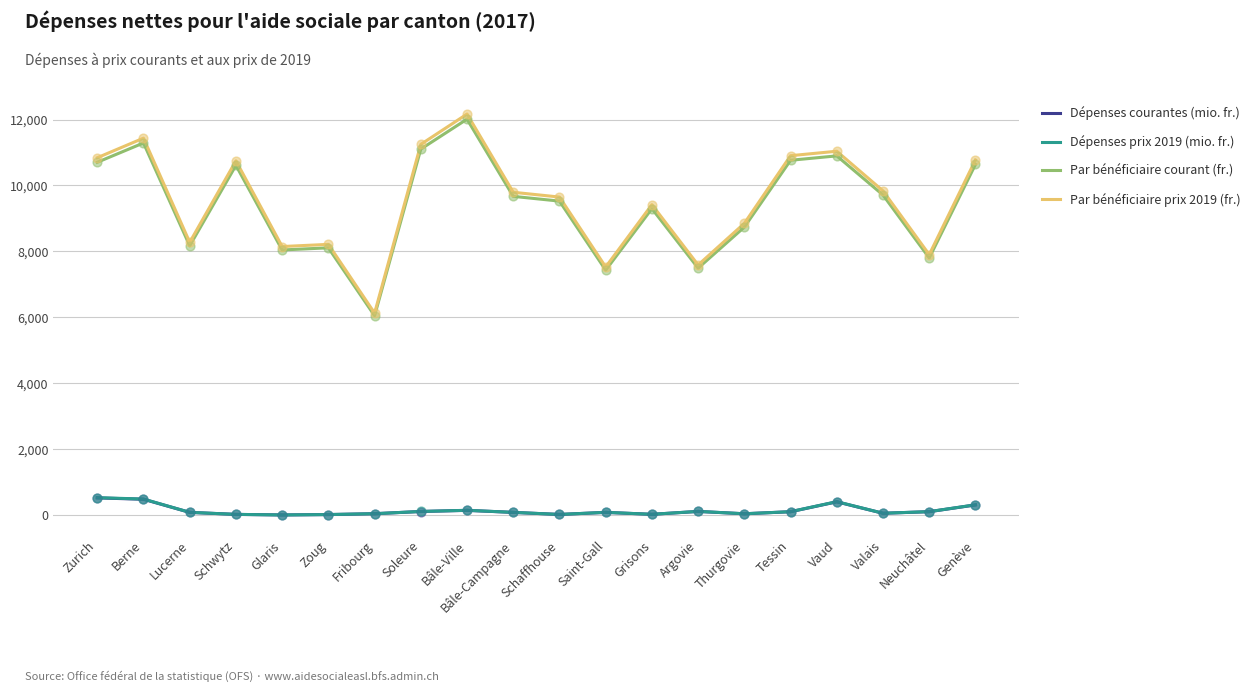

What is the total value across all series at Lucerne?

16615.0